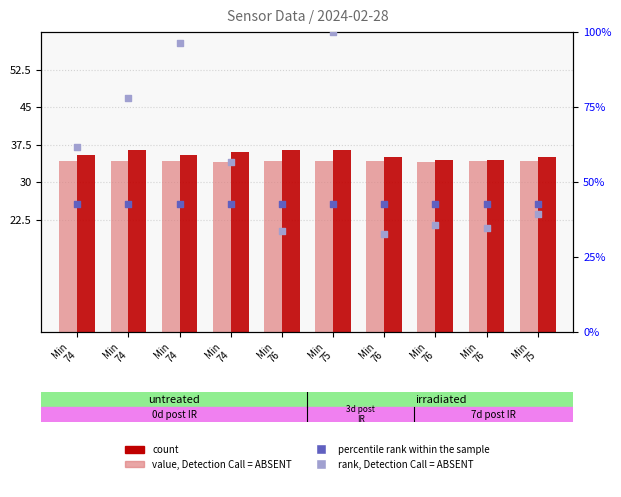

At which category is the sum across all series the highest?

Min
75